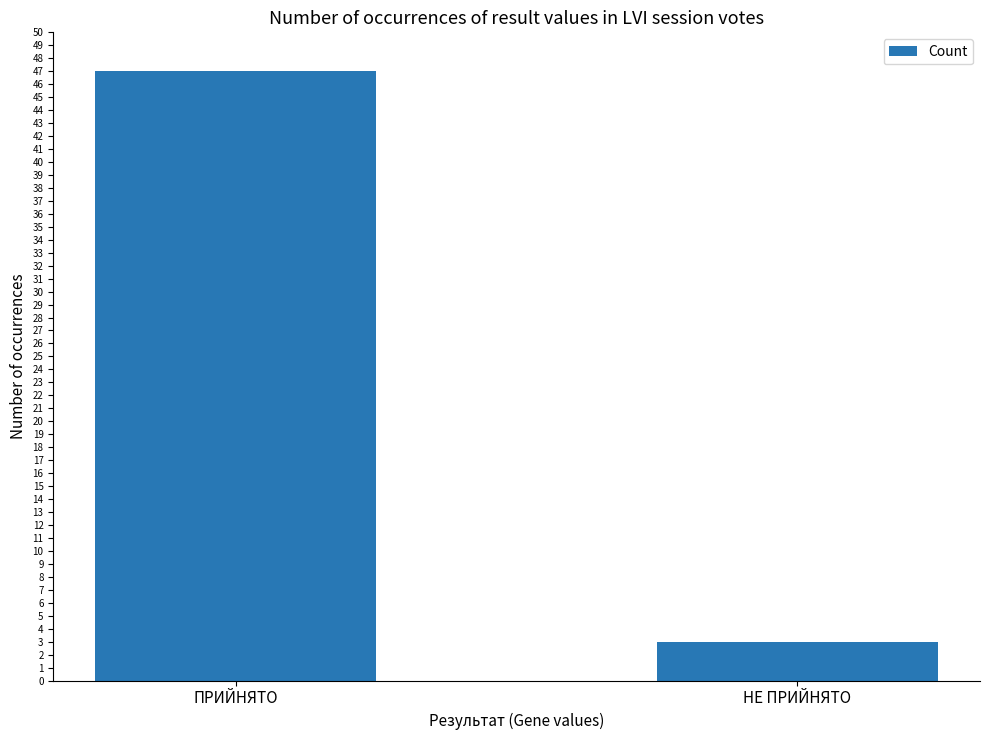

What is the average value?

25